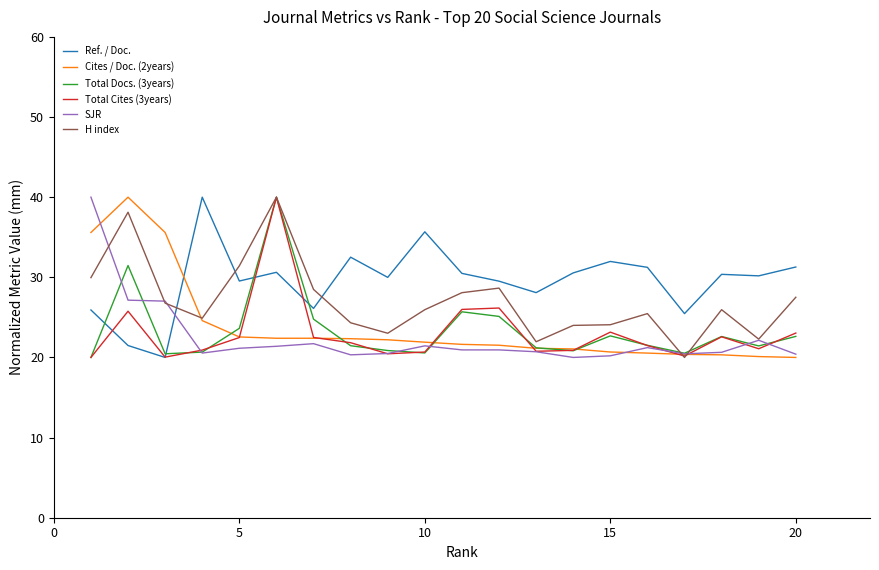

What is the smallest value displayed?

20.0